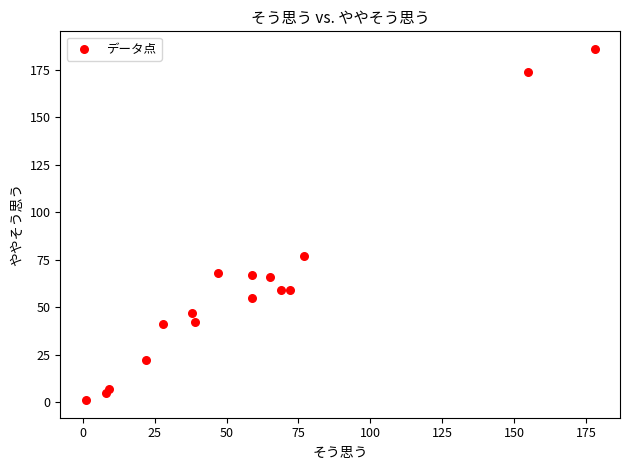

What Y value in the scatter plot is closest to 93?

77